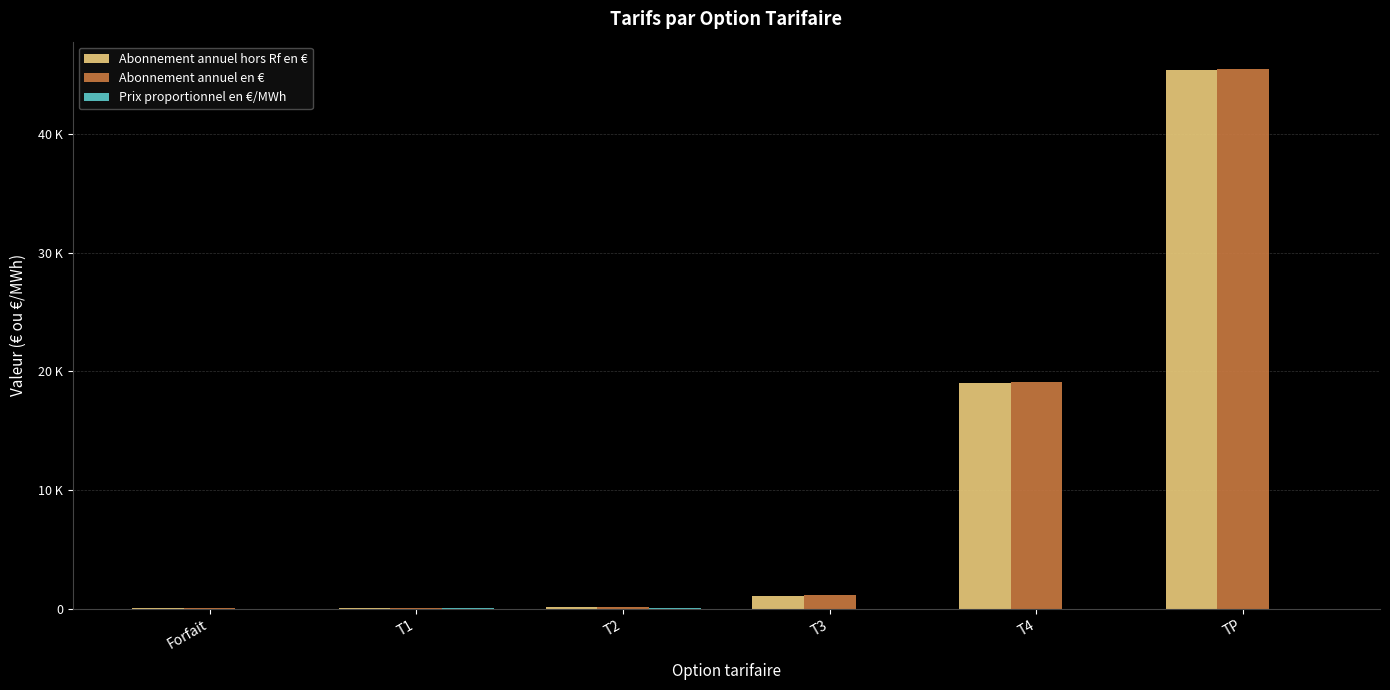

What is the average value of the Abonnement annuel hors Rf en € series?

10951.3